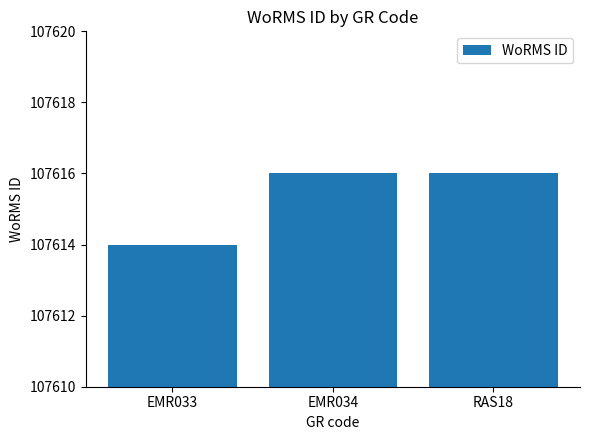

True or false: the data shows 107616 at RAS18.

True